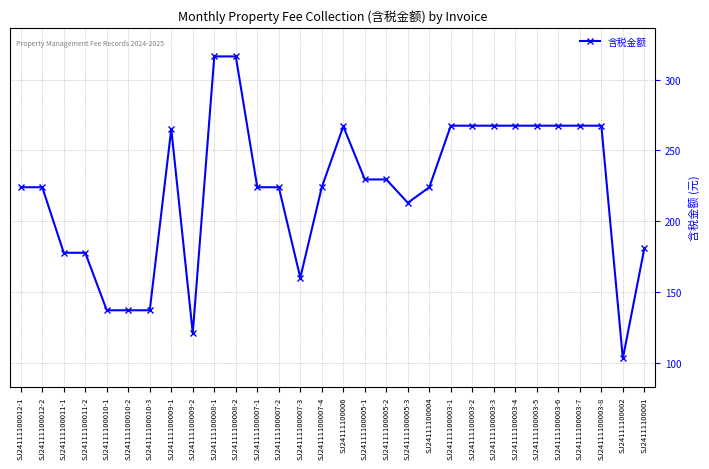

How many values are below 224?

10